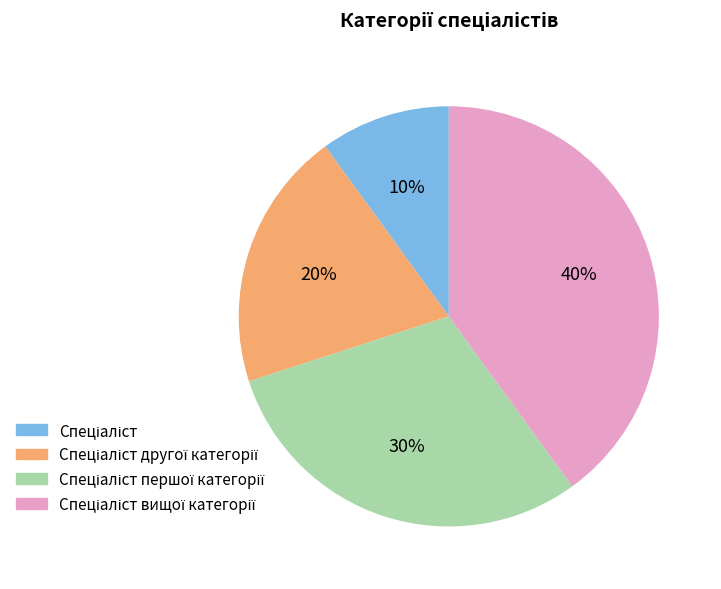

To the nearest percent, what is the average slice percentage?

25%